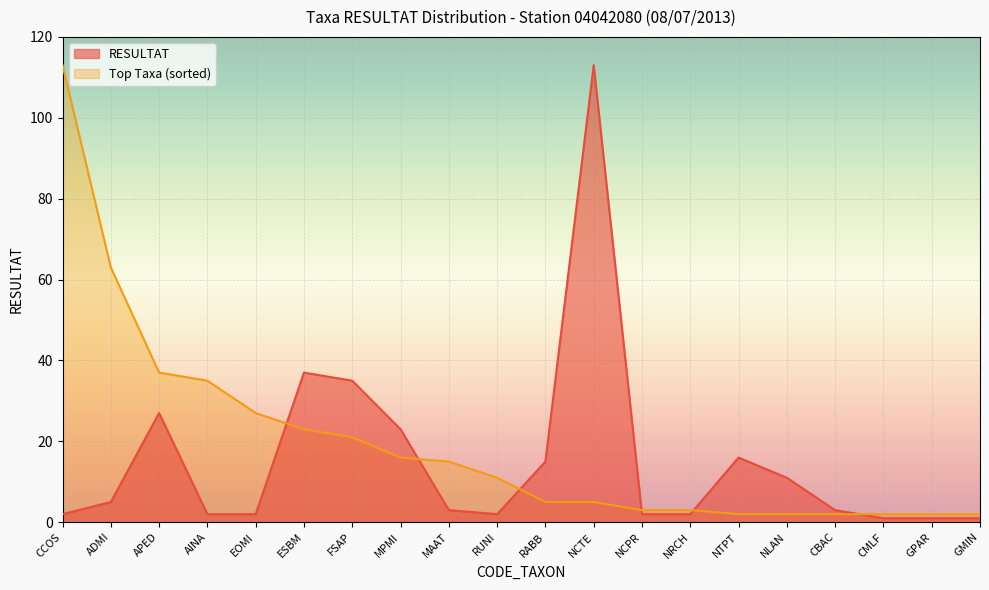

What is the maximum value for RESULTAT?

113